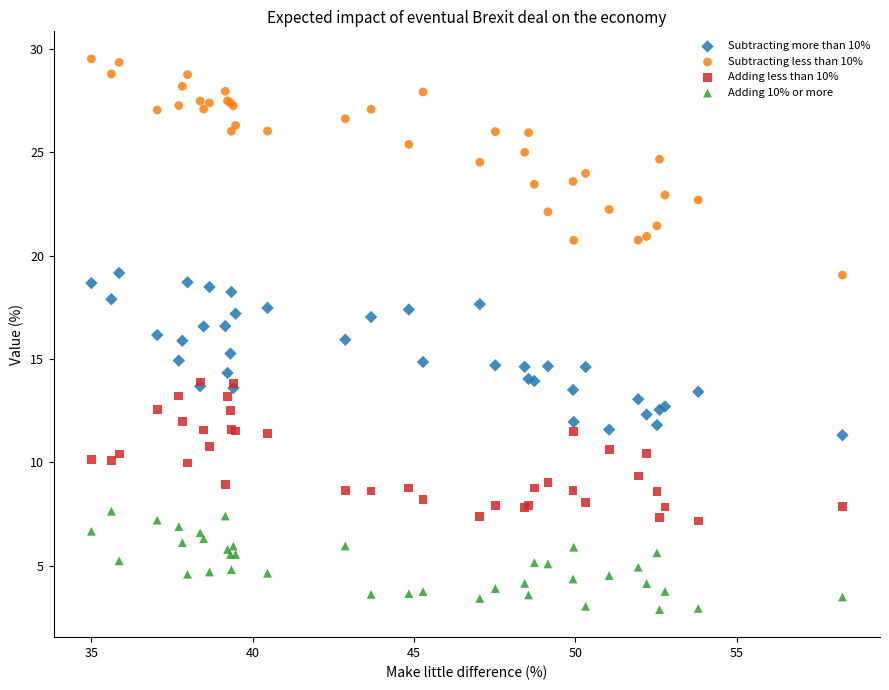

Which series contains the highest Y value?

Subtracting less than 10%